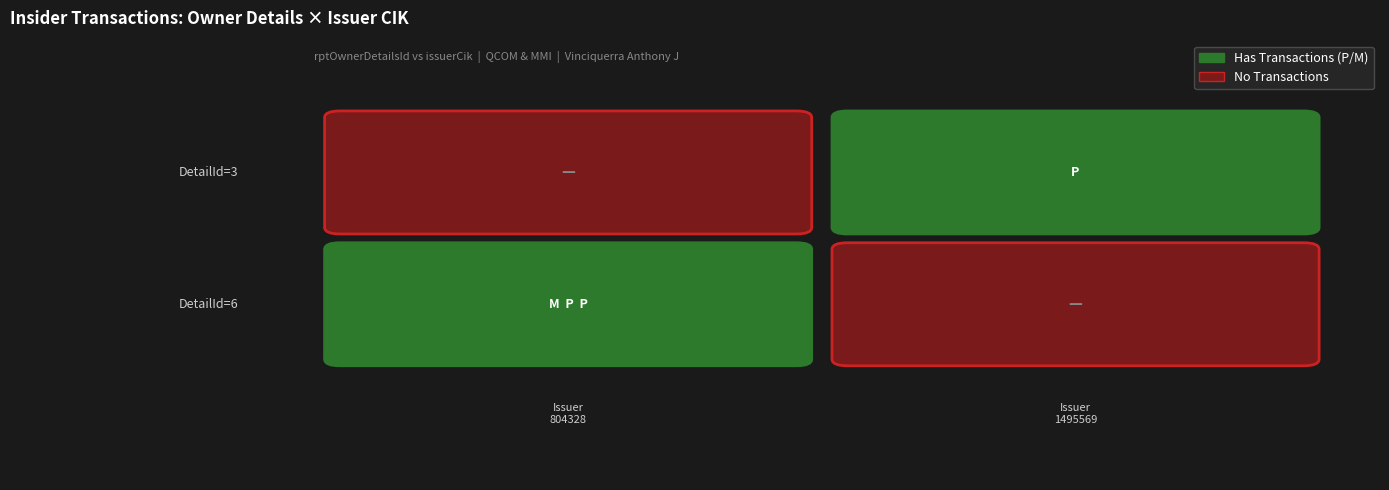

Reading left to right, extract all data points from this chart.

6: 1	0
3: 0	1